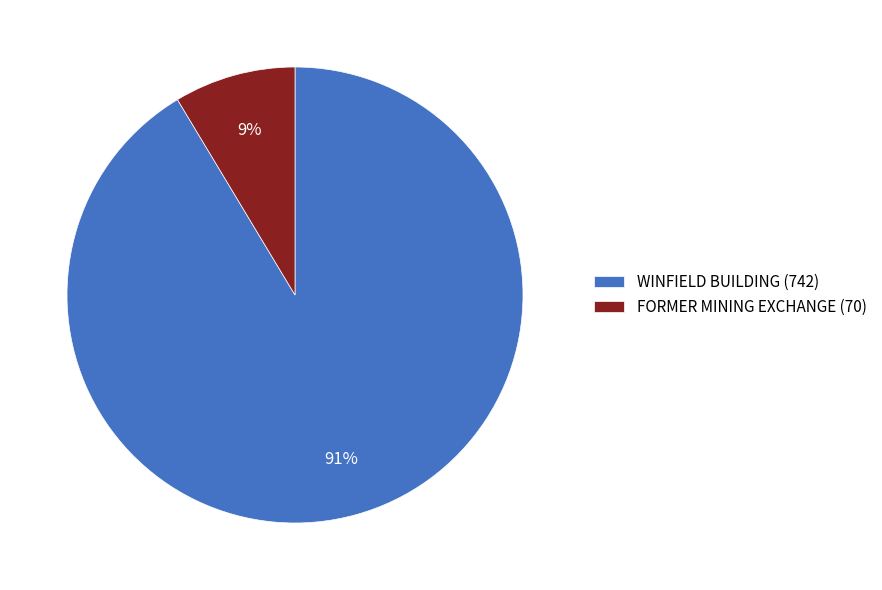

Rank the categories by value from lowest to highest.

FORMER MINING EXCHANGE, WINFIELD BUILDING